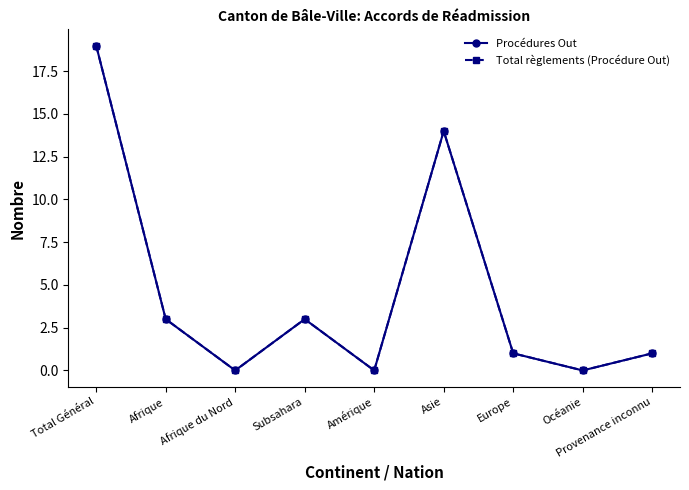

How many lines are shown in the chart?

2